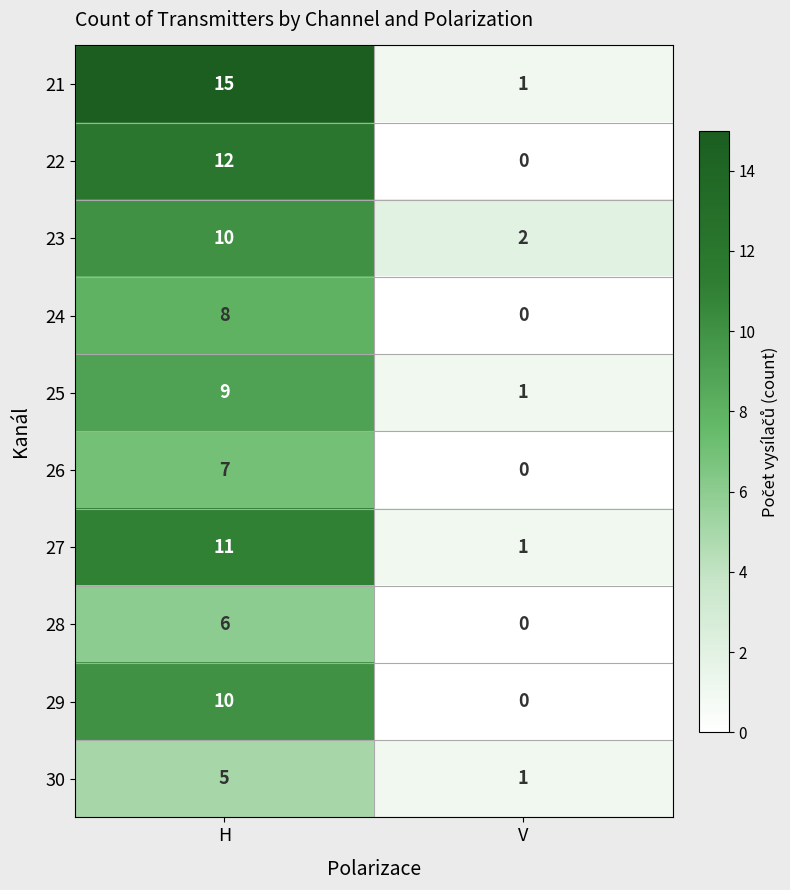

Is the value of 29 at V greater than the value of 30 at H?

No